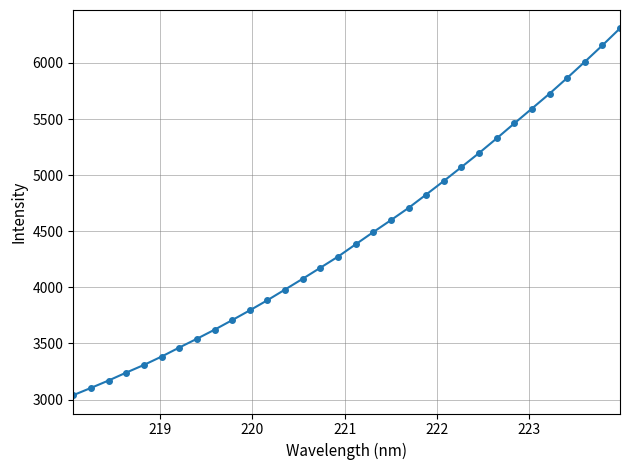

What is the value of the 29th point from the left?

5866.6